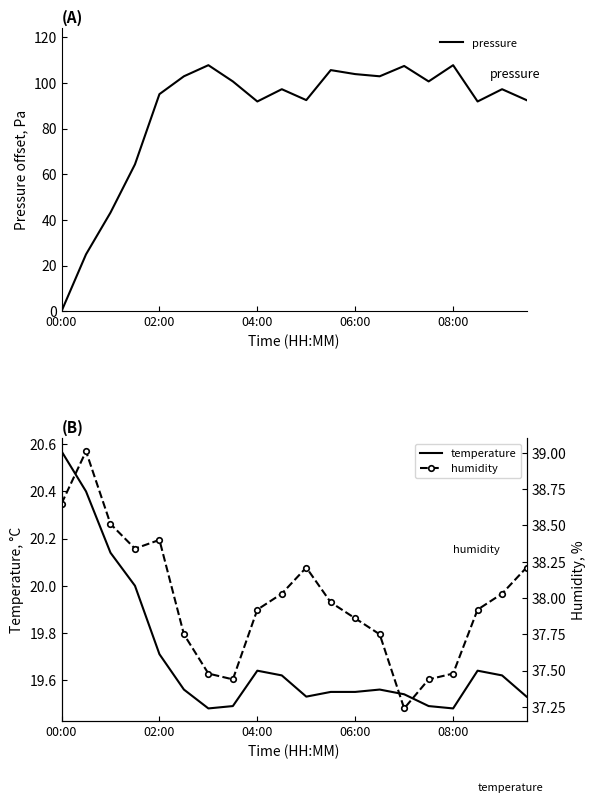

How many positive values does the pressure series have?

19